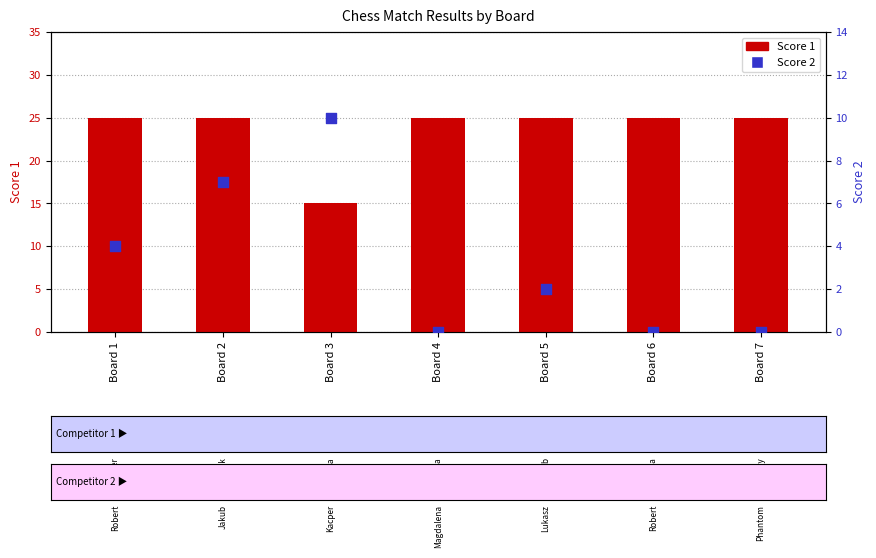

Which series has the widest spread of Y values?

Score 1